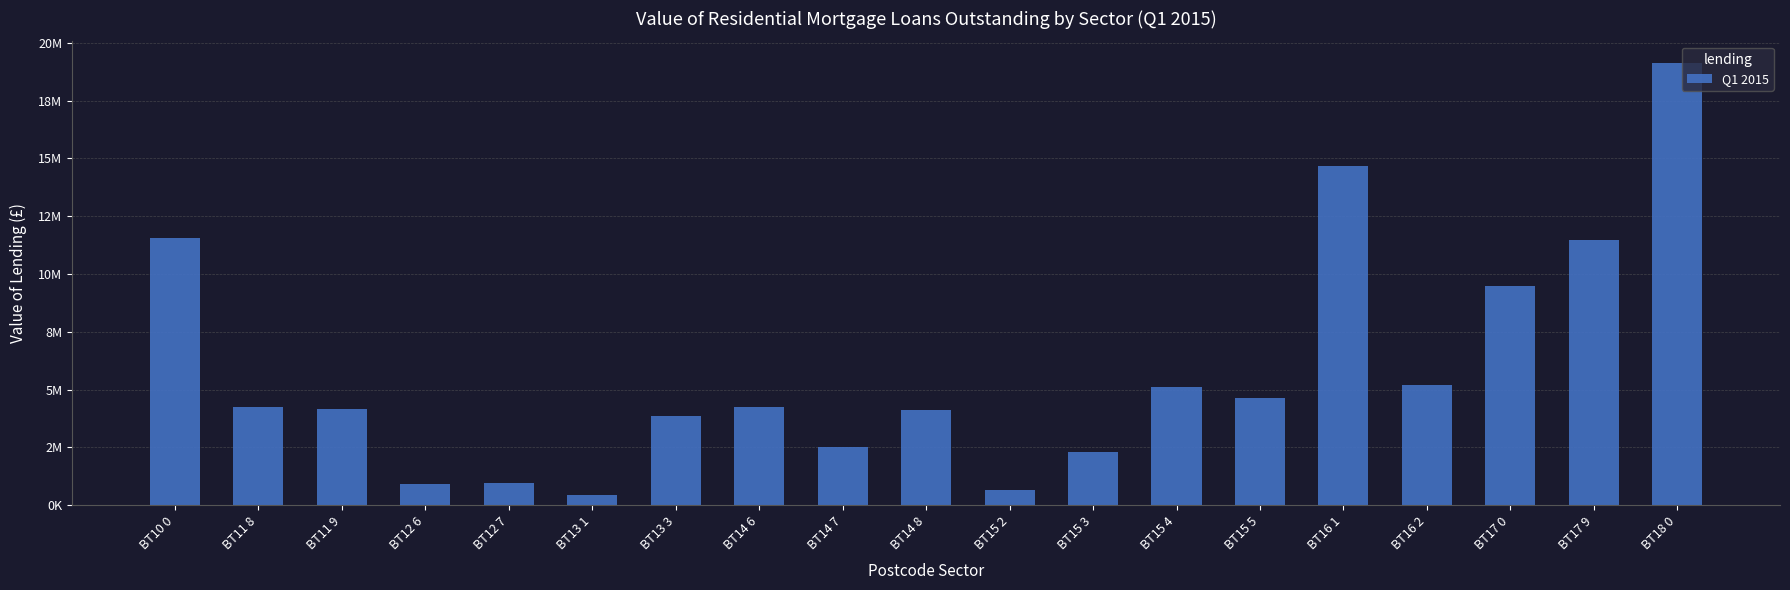

Are the bars grouped side by side (vs. stacked)?

No